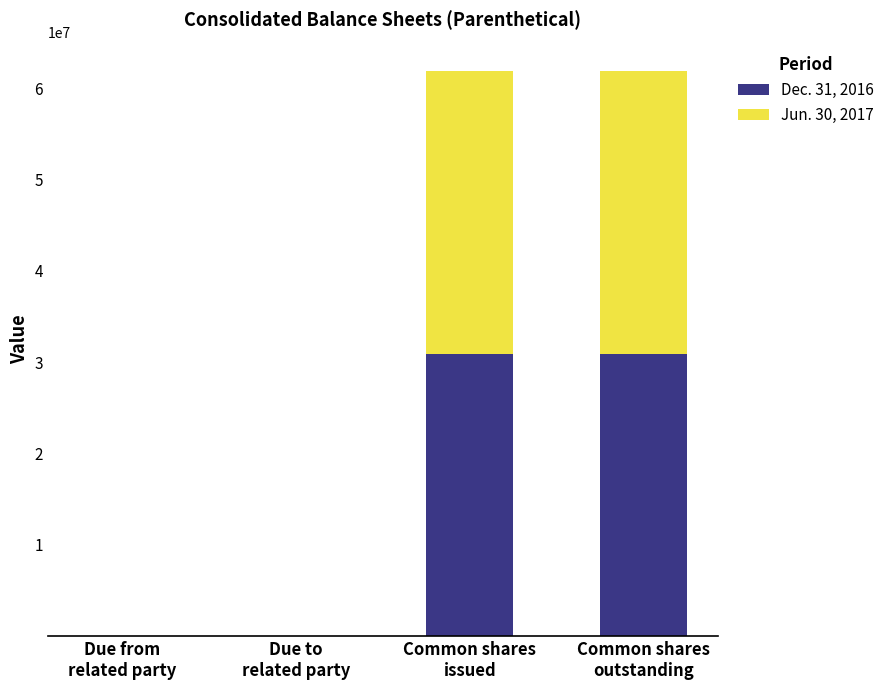

List the series in order of their peak value, lowest first.

Dec. 31, 2016, Jun. 30, 2017